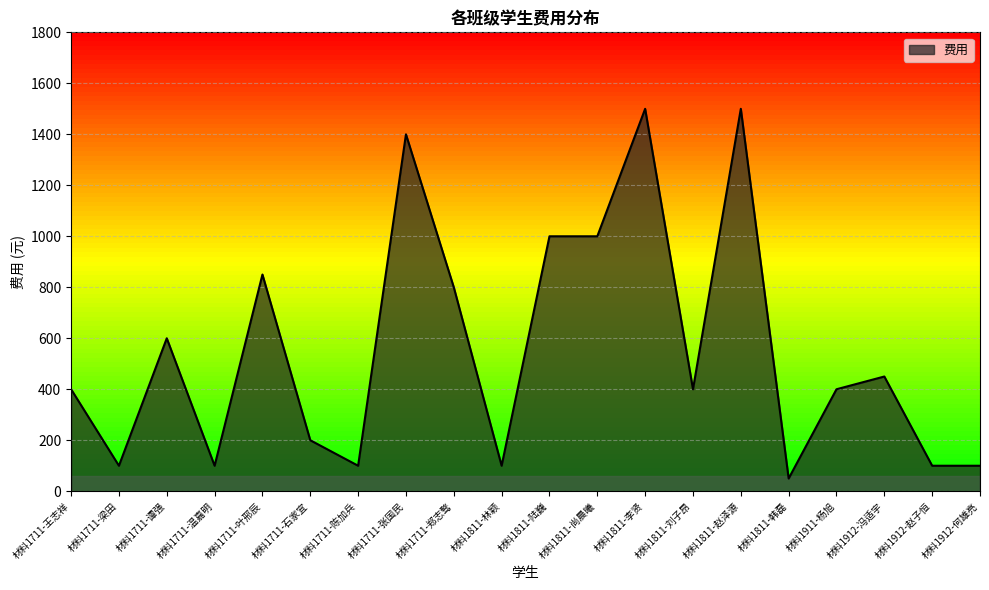

What is the change in value from 材料1711-石家宜 to 材料1811-韩磊?

-150